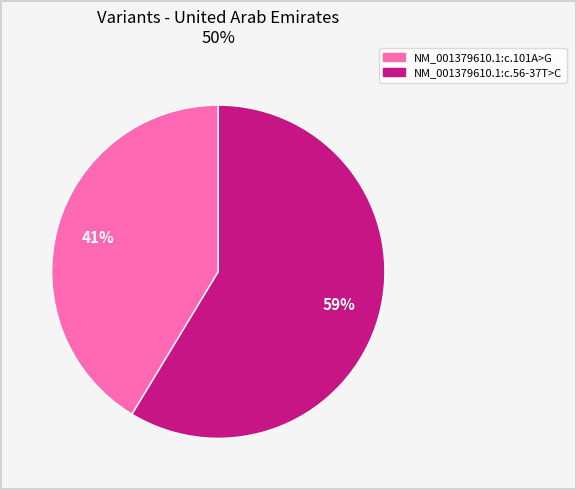

To the nearest percent, what is the average slice percentage?

50%